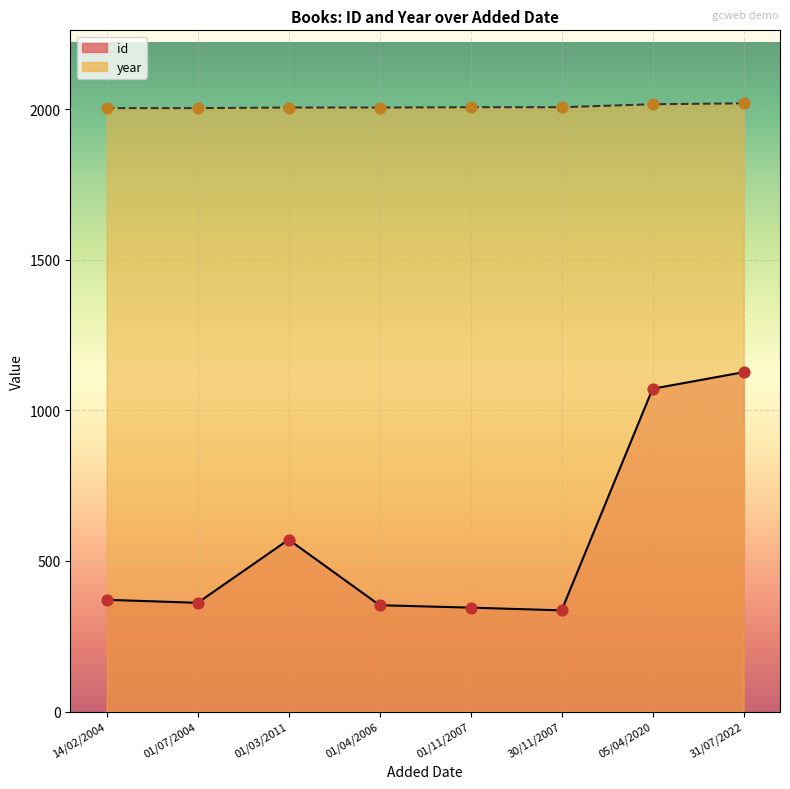

What are all the series names shown in the legend?

id, year